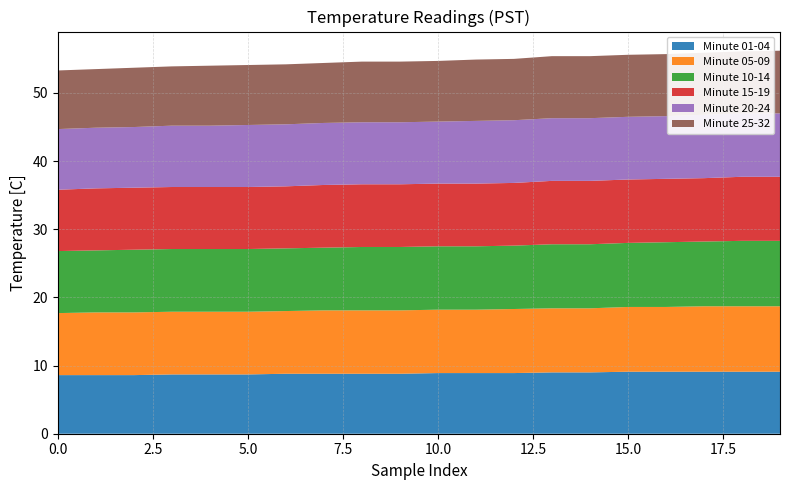

Reading left to right, extract all data points from this chart.

Minute 01-04: 8.6	8.6	8.6	8.7	8.7	8.7	8.8	8.8	8.8	8.8	8.9	8.9	8.9	9.0	9.0	9.1	9.1	9.1	9.1	9.1
Minute 05-09: 9.1	9.2	9.2	9.2	9.2	9.2	9.2	9.3	9.3	9.3	9.3	9.3	9.4	9.4	9.4	9.5	9.5	9.6	9.6	9.6
Minute 10-14: 9.1	9.1	9.2	9.2	9.2	9.2	9.2	9.2	9.3	9.3	9.3	9.3	9.3	9.4	9.4	9.4	9.5	9.5	9.6	9.6
Minute 15-19: 9.0	9.1	9.1	9.1	9.1	9.1	9.1	9.2	9.2	9.2	9.2	9.2	9.2	9.3	9.3	9.3	9.3	9.3	9.4	9.4
Minute 20-24: 8.9	8.9	8.9	9.0	9.0	9.1	9.1	9.1	9.1	9.1	9.1	9.2	9.2	9.2	9.2	9.2	9.2	9.3	9.3	9.3
Minute 25-32: 8.6	8.6	8.7	8.7	8.8	8.8	8.8	8.8	8.9	8.9	8.9	9.0	9.0	9.1	9.1	9.1	9.1	9.1	9.1	9.2